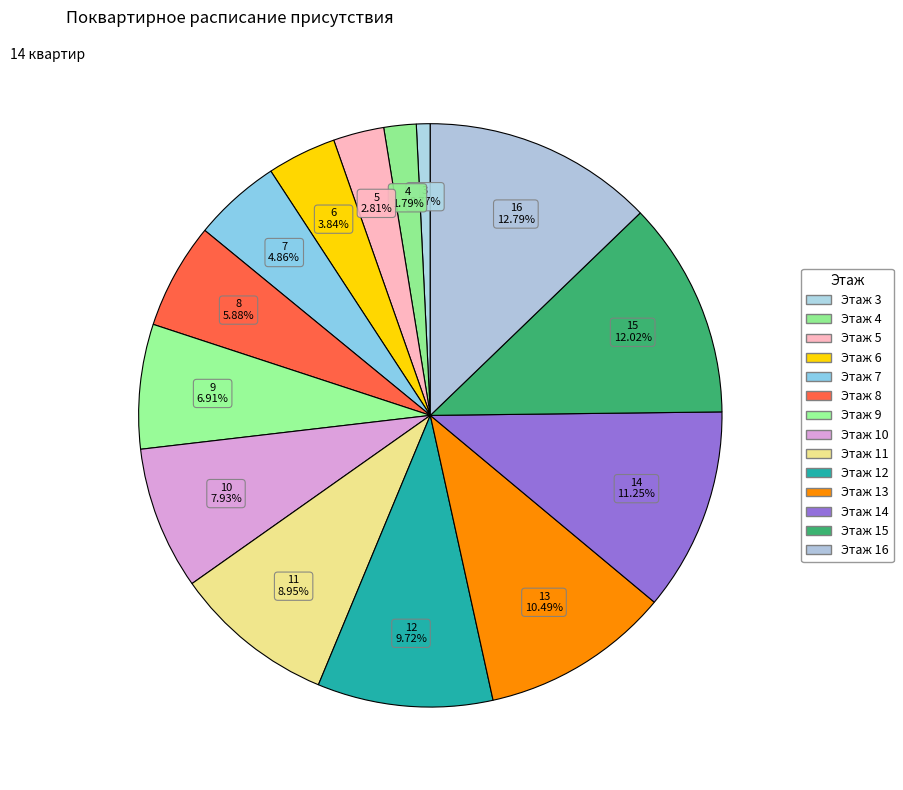

Which has a higher value, 7 or 6?

7